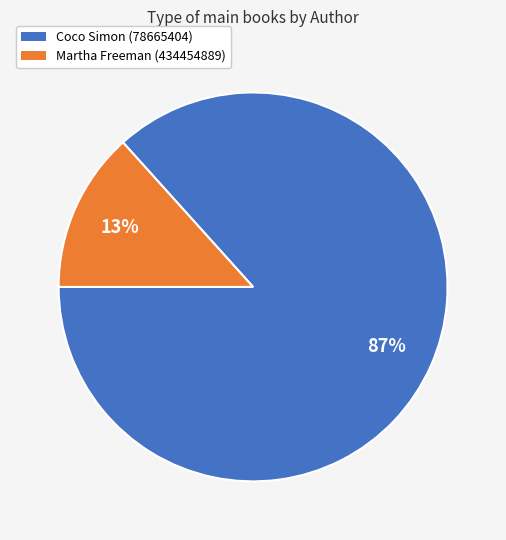

Is it true that Martha Freeman (434454889) is 19% of the pie?

False